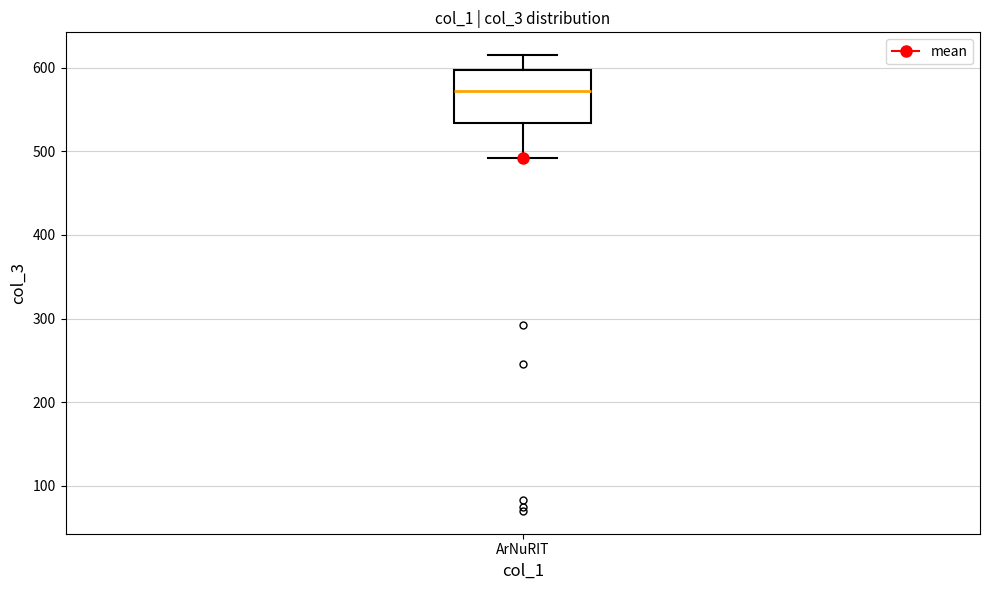

Read this box plot against the y-axis: the position of the median line, the range covered by the box, and the ends of both whiskers. The values are not printed on the chart, so give them approximately, as read against the axis.

median 570, box 530 to 600, whiskers 490 to 620